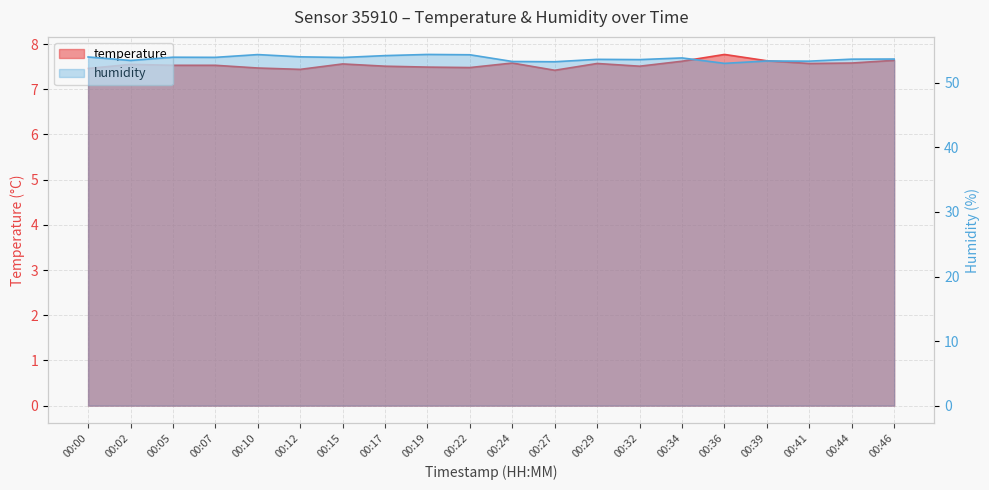

Which has a higher value, 00:44 or 00:15?

00:44